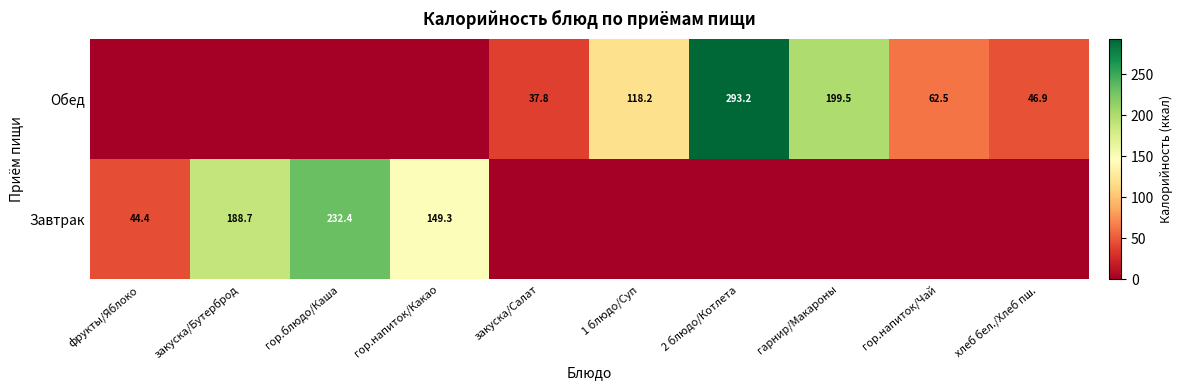

How many distinct data groups are displayed?

2